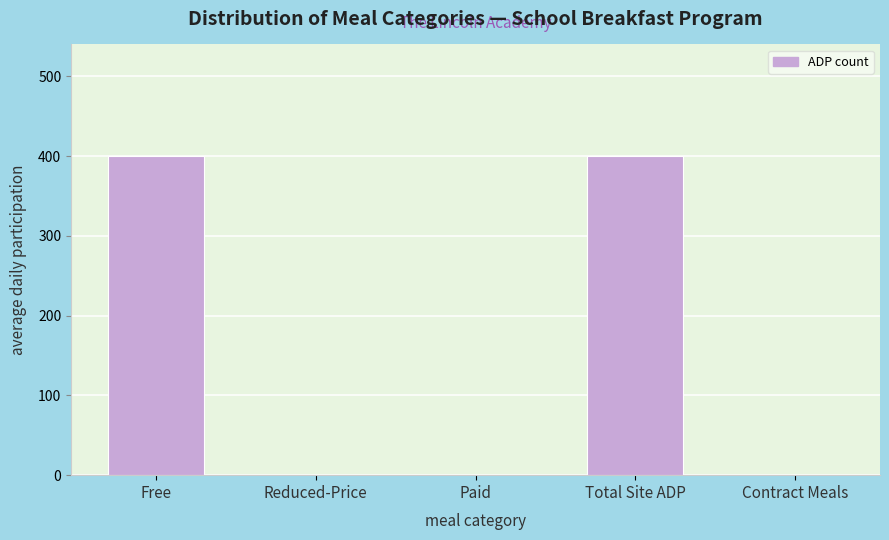

Reading left to right, list all the values displayed in this chart.

Free=400	Reduced-Price=0	Paid=0	Total Site ADP=400	Contract Meals=0